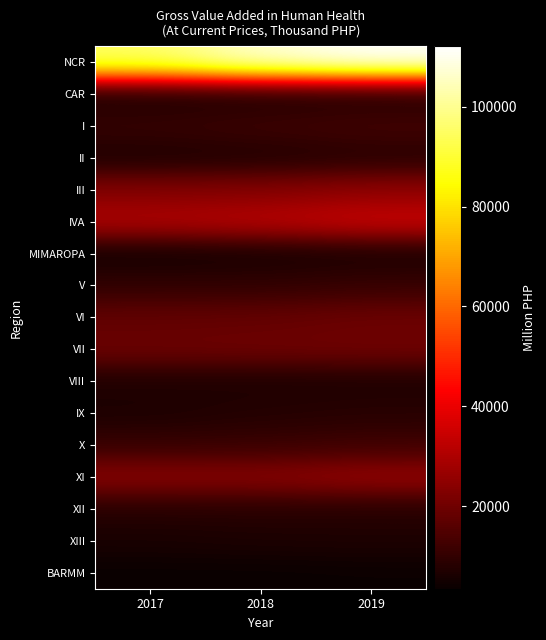

What is the total value across all series at 2017?

289060.2